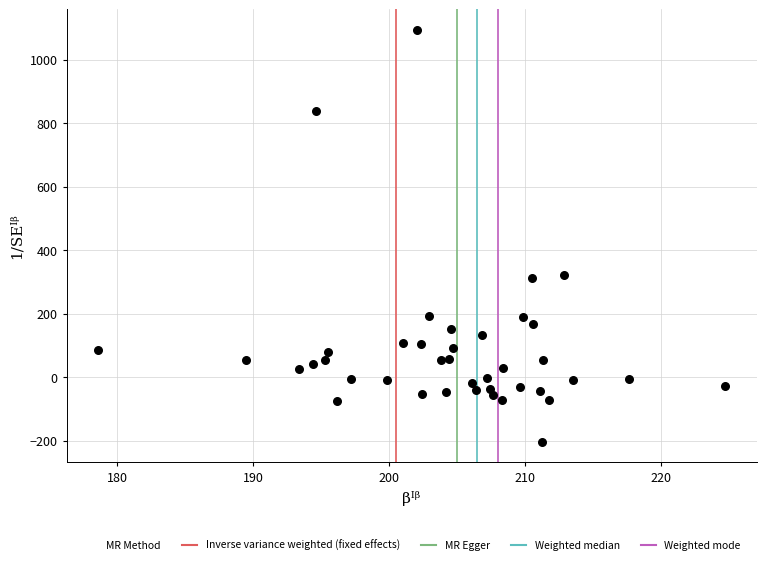

What is the range of Y values (max minus min)?

1297.9